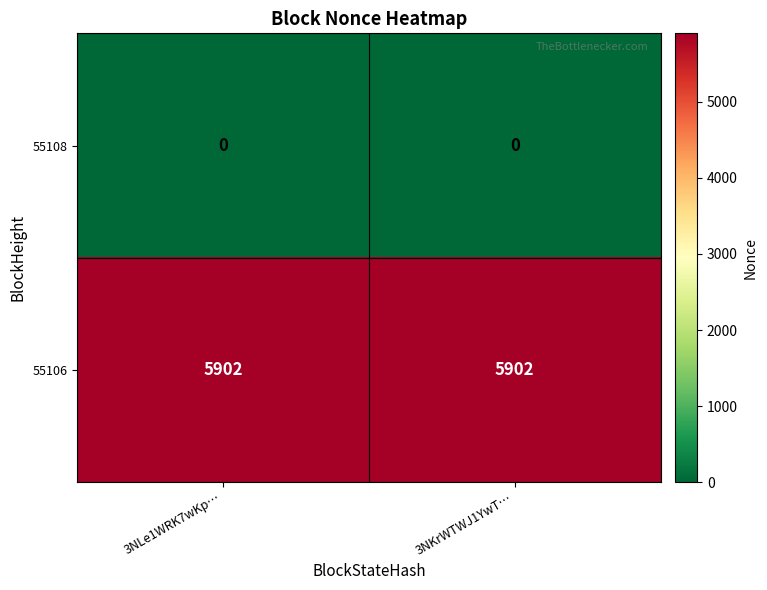

What is the spread (max minus min) of values at 3NLe1WRK7wKp…?

5902